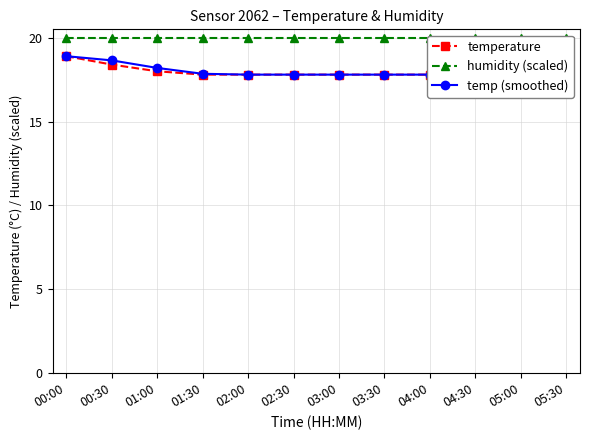

What is the sum of the humidity (scaled) values at 04:30 and 00:30?

40.0